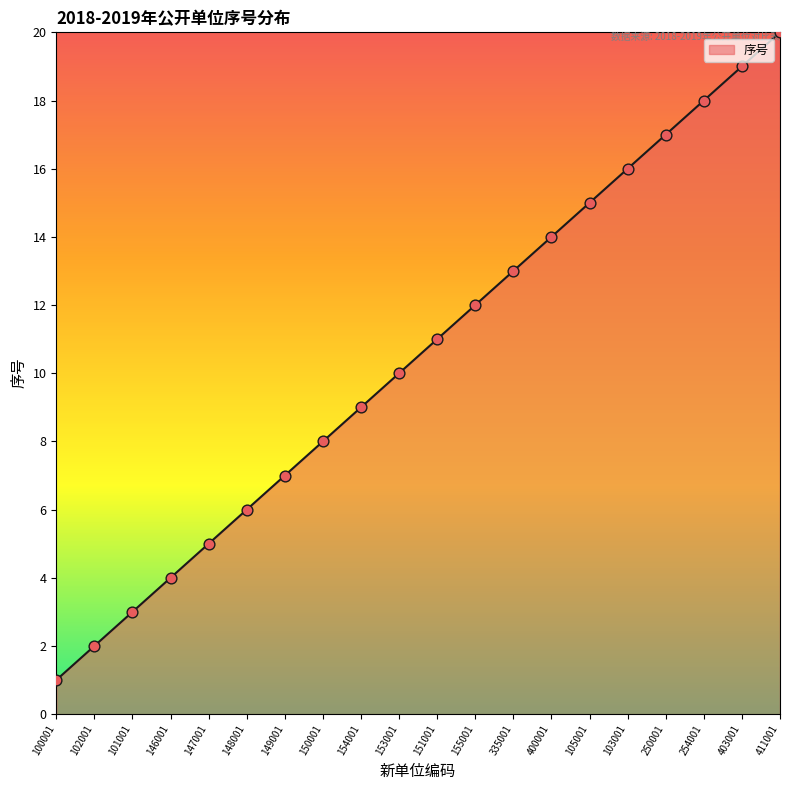

Approximately how many times larger is the value at 403001 compared to 153001?

1.9